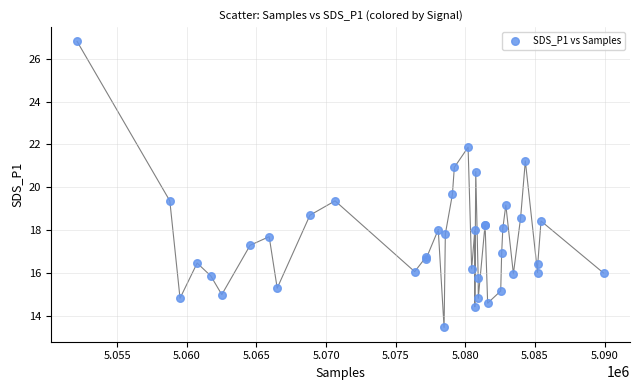

What Y value in the scatter plot is closest to 20?

19.7